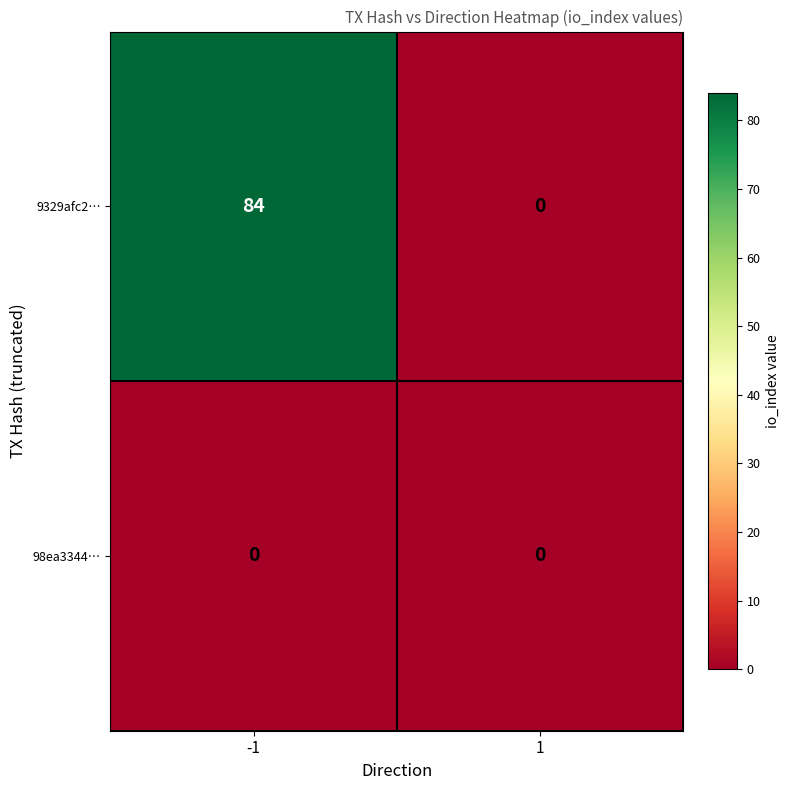

At which category is the sum across all series the highest?

-1